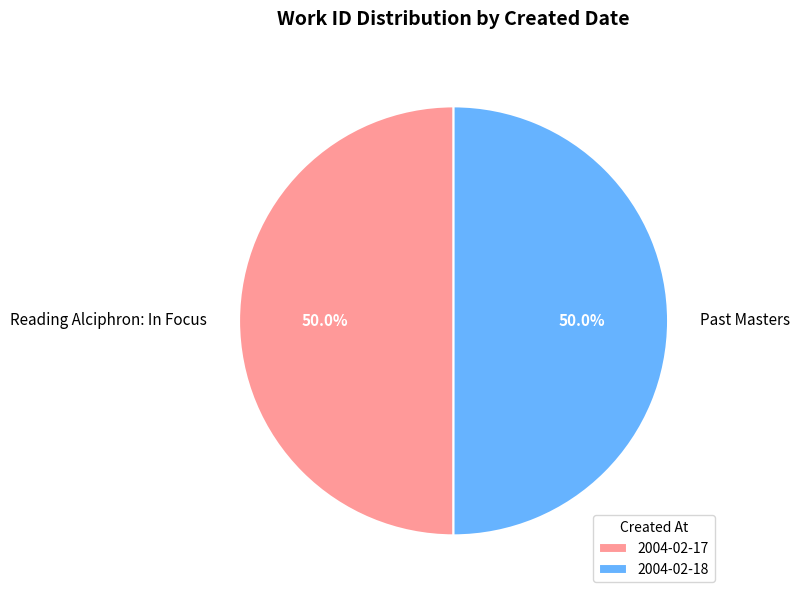

Do Reading Alciphron: In Focus and Past Masters together represent more than half of the pie?

Yes